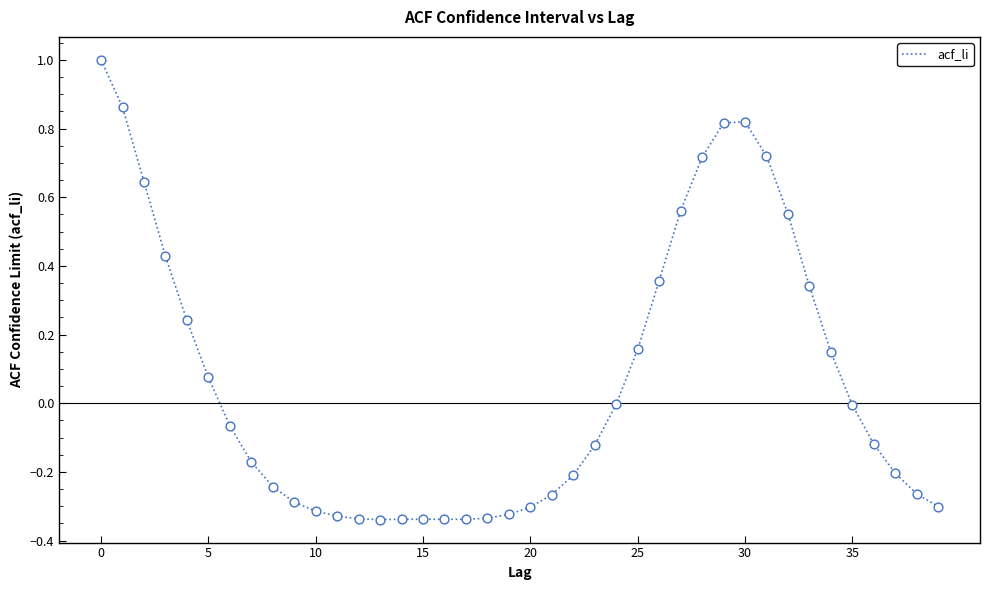

What is the difference between the maximum and minimum values?

1.3